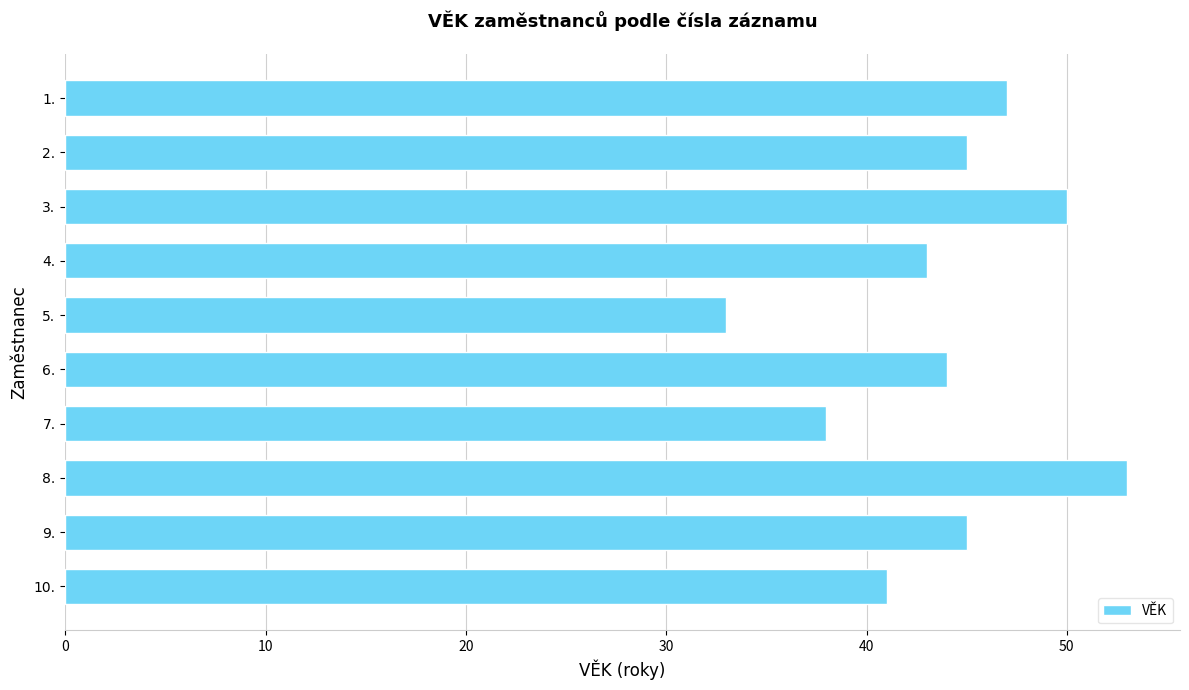

What is the difference between the maximum and minimum values?

20